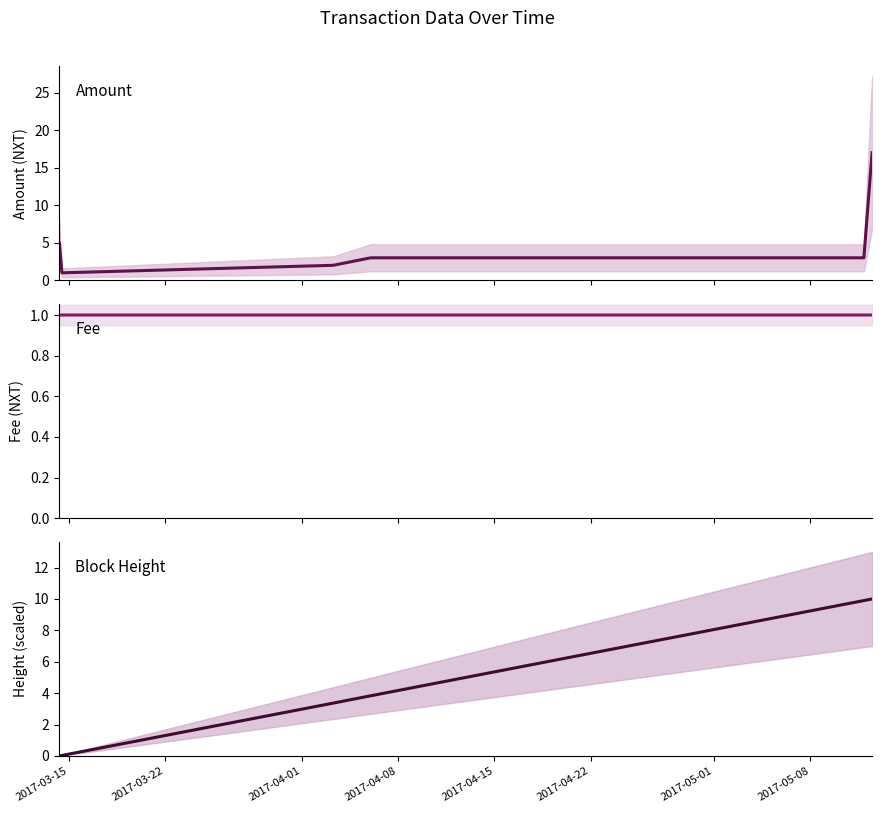

What is the difference between the second highest and second lowest values in the Height (scaled) series?

9.9